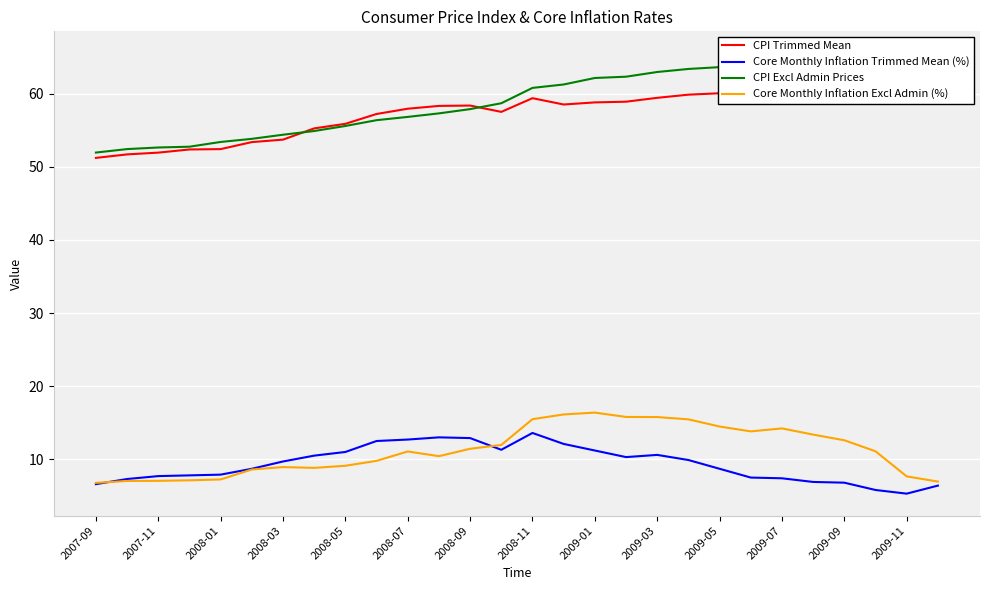

How many data points in Core Monthly Inflation Excl Admin (%) are above 11?

15